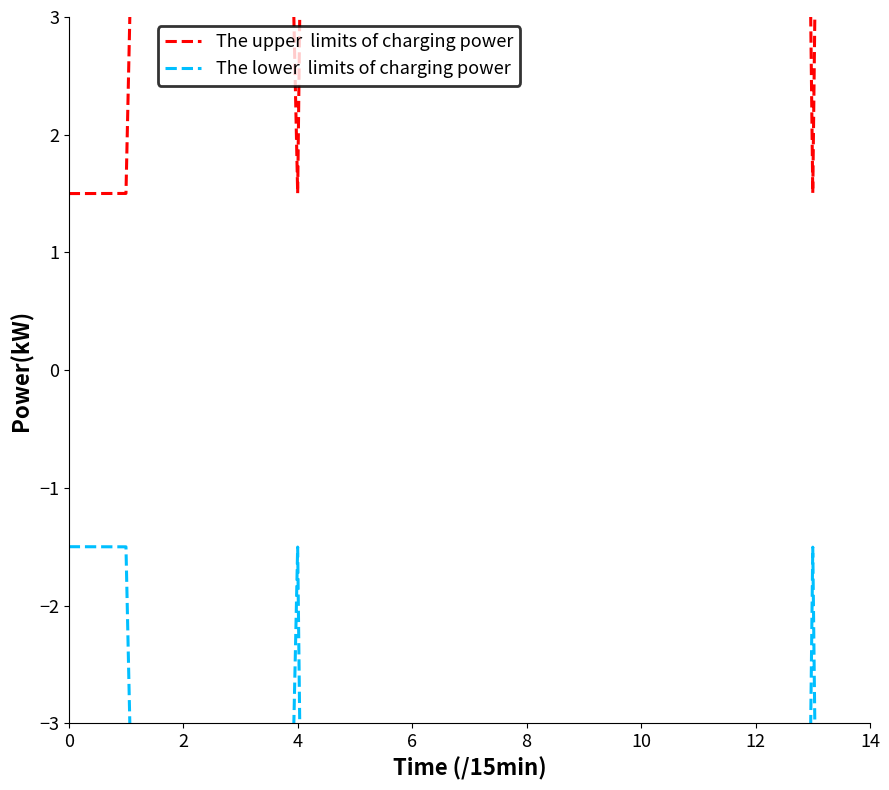

Reading right to left, list all the values displayed in this chart.

The upper  limits of charging power: 43.1	1.5	43.1	231.0	43.0	24.0	231.0	43.1	42.8	42.9	1.5	23.9	23.7	1.5	1.5
The lower  limits of charging power: -43.1	-1.5	-43.1	-231.0	-43.0	-24.0	-231.0	-43.1	-42.8	-42.9	-1.5	-23.9	-23.7	-1.5	-1.5